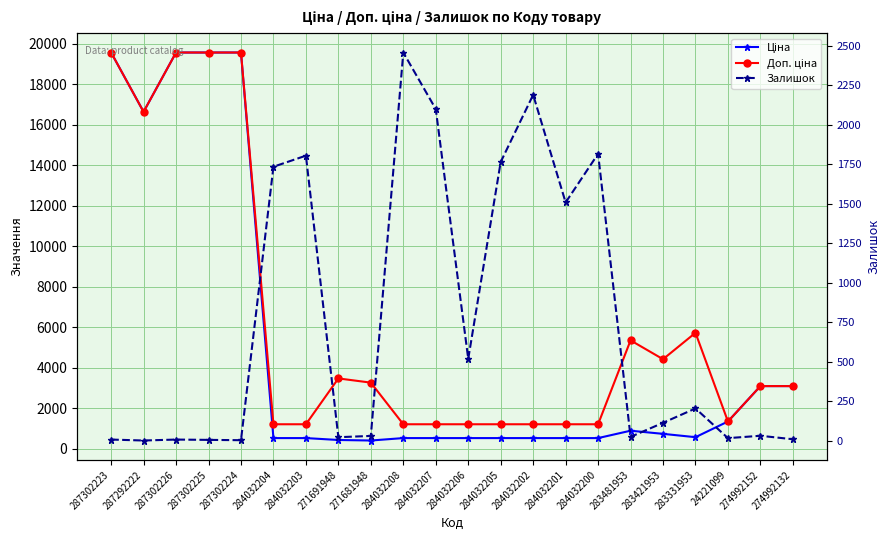

How many times do Доп. ціна and Залишок cross each other?

6